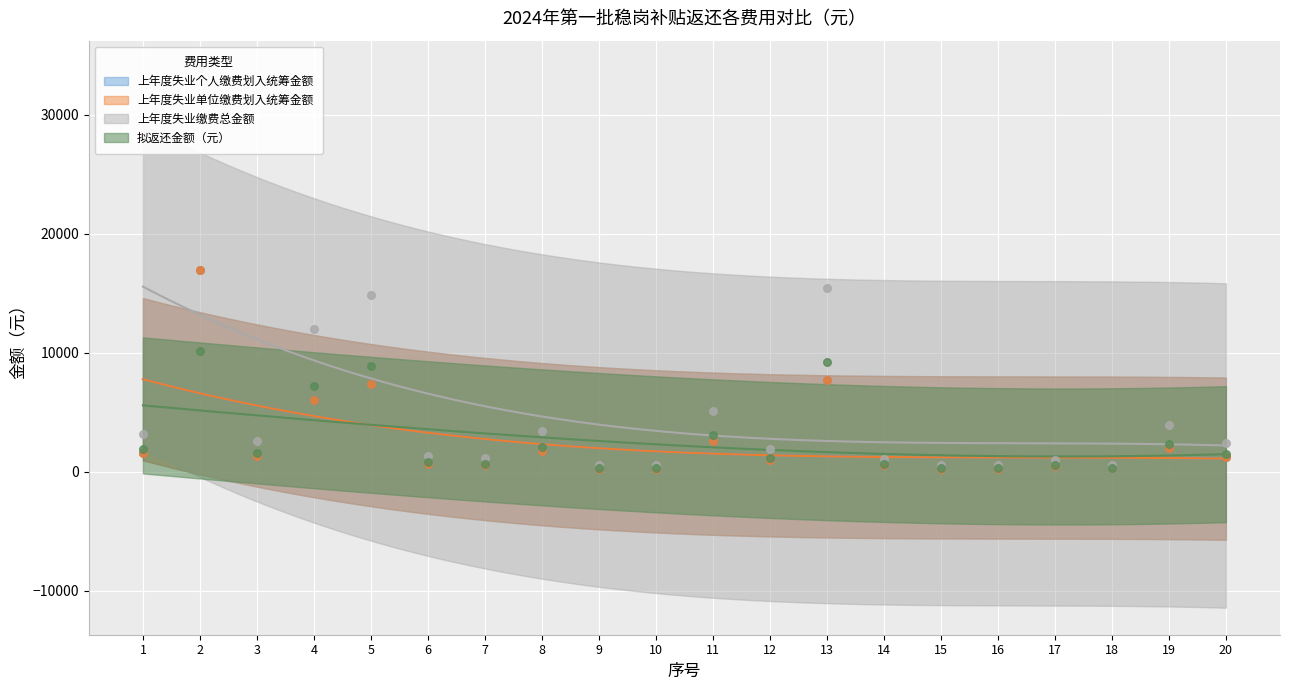

Which series contains the highest Y value?

上年度失业缴费总金额